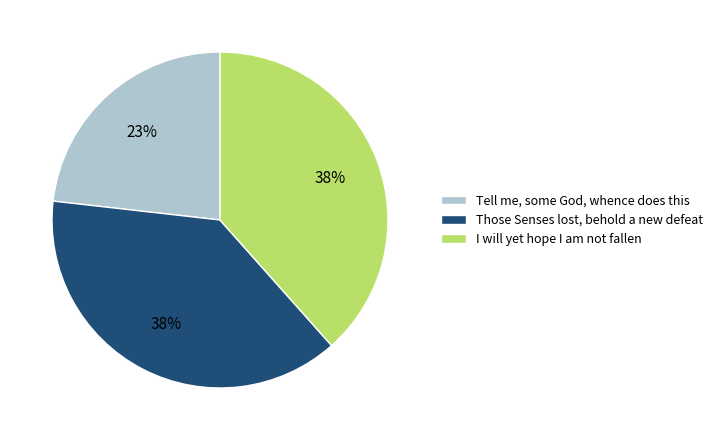

Does any single category account for the majority?

No